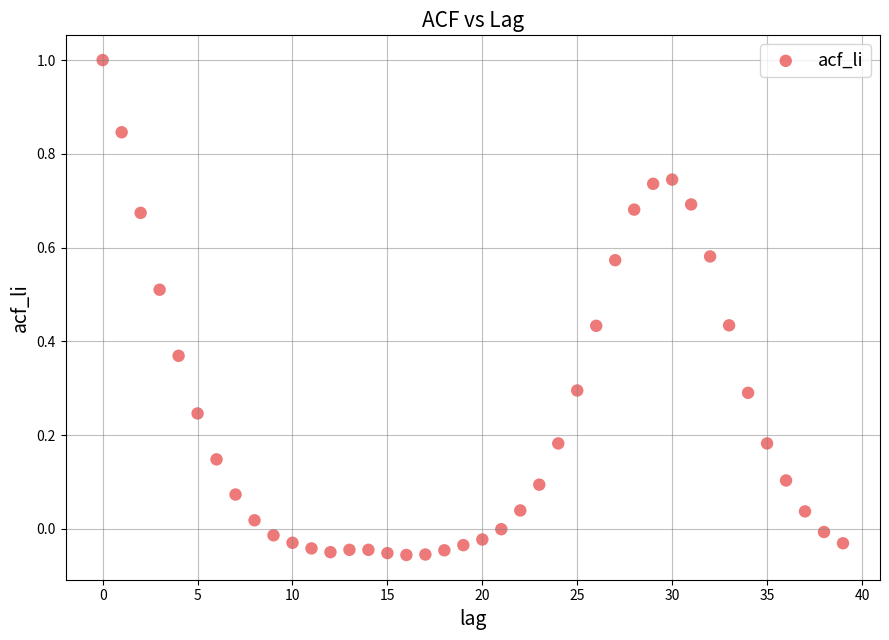

What is the range of Y values (max minus min)?

1.1